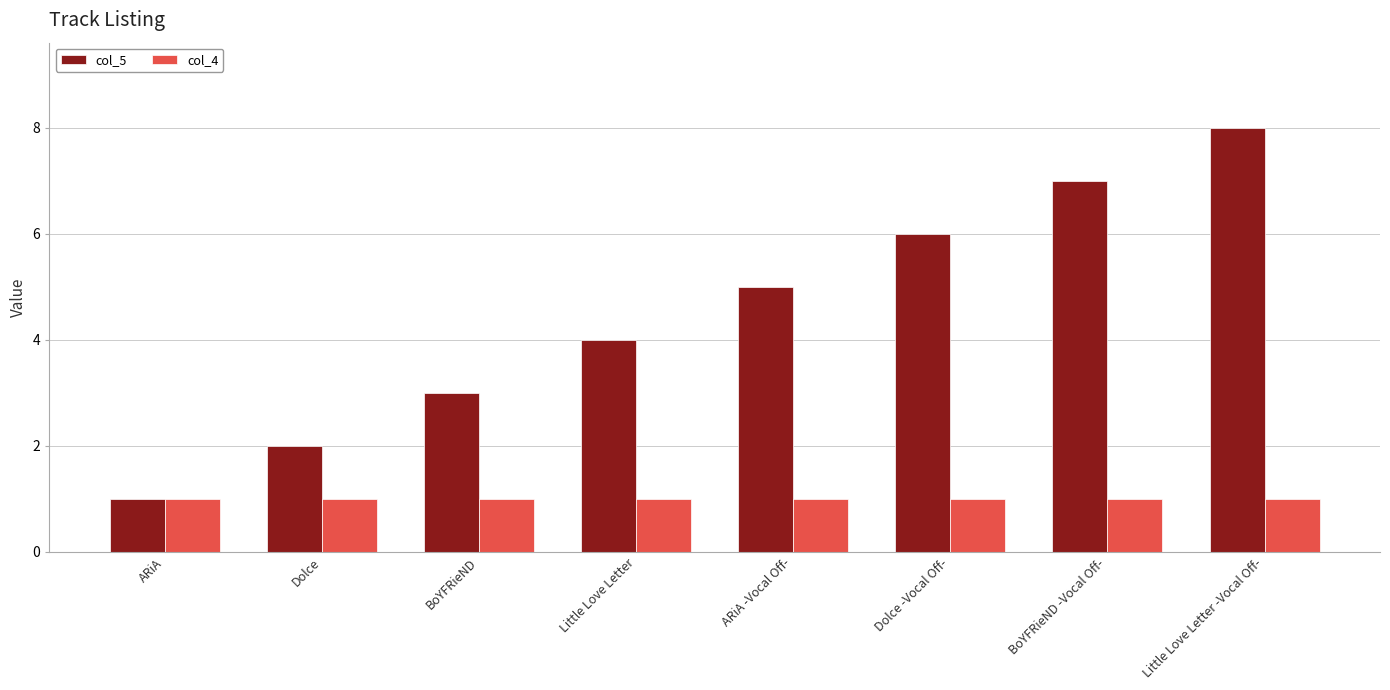

Which series has the largest total across all categories?

col_5